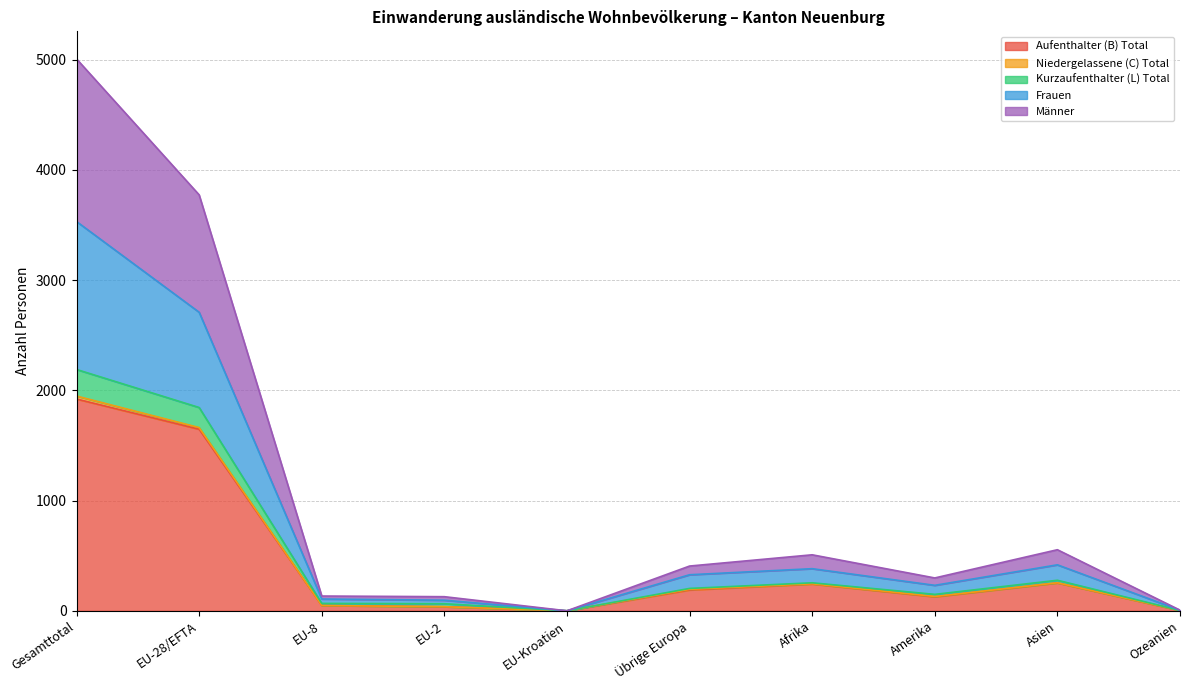

Is it true that Aufenthalter (B) Total equals 127 at Amerika?

True